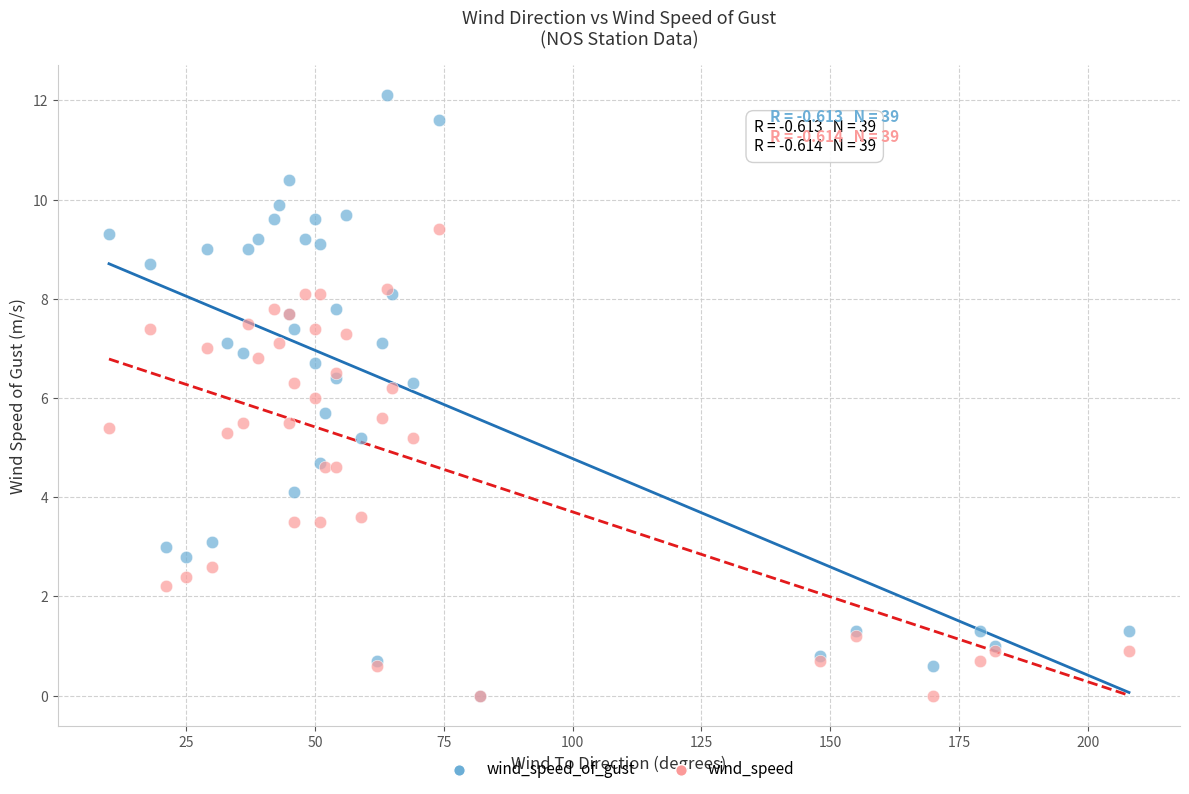

What are all the series names shown in the legend?

wind_speed_of_gust, wind_speed